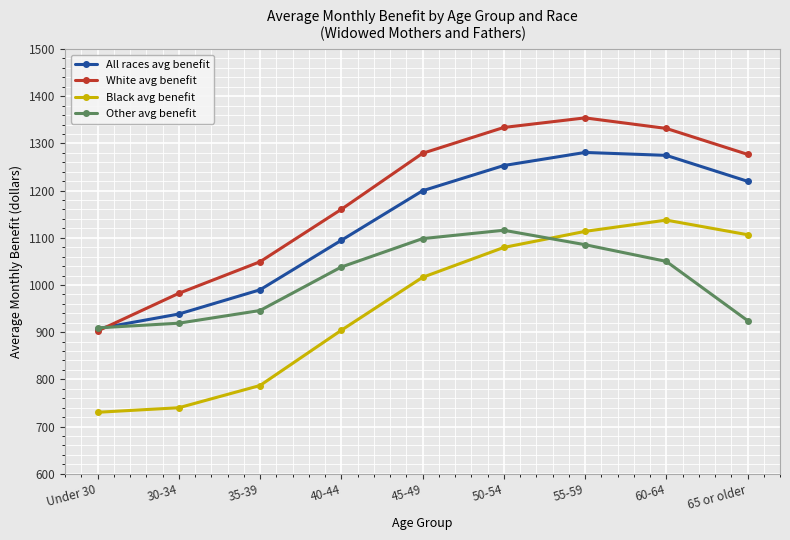

What position from the right is 55-59?

3